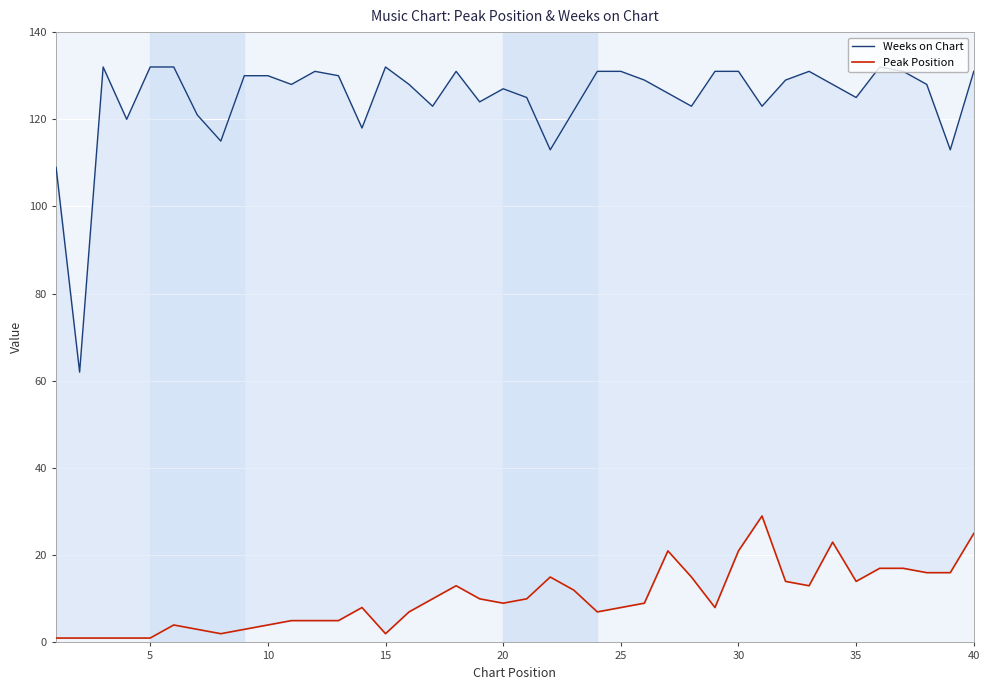

True or false: Weeks on Chart and Peak Position intersect in this chart.

False